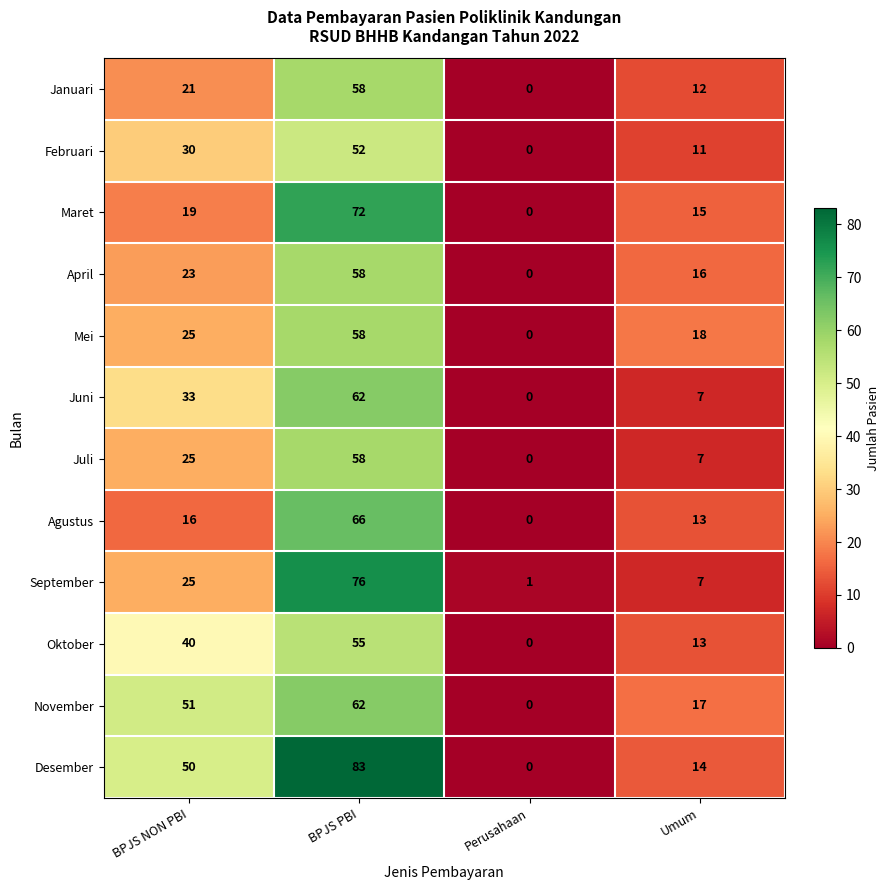

At how many categories does at least one series exceed 11?

3